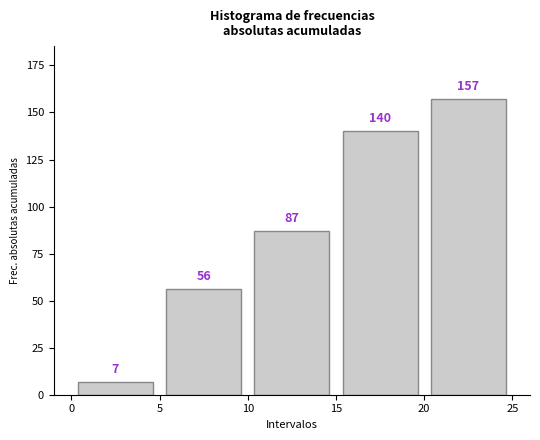

How tall is the bar that spans 5 to 10 on the x-axis?

56